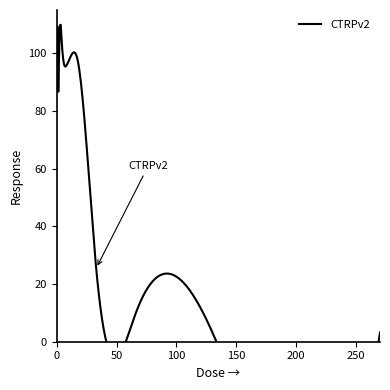

How many interior local peaks (higher than both neighbors) does the data have?

4